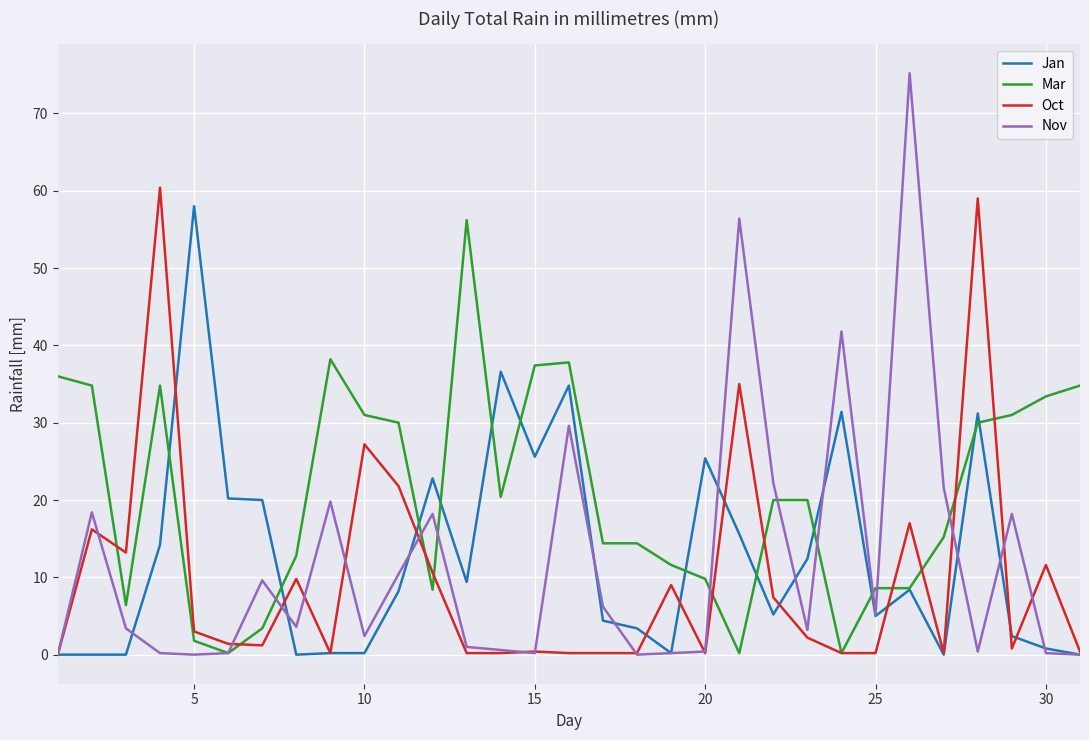

What are all the series names shown in the legend?

Jan, Mar, Oct, Nov